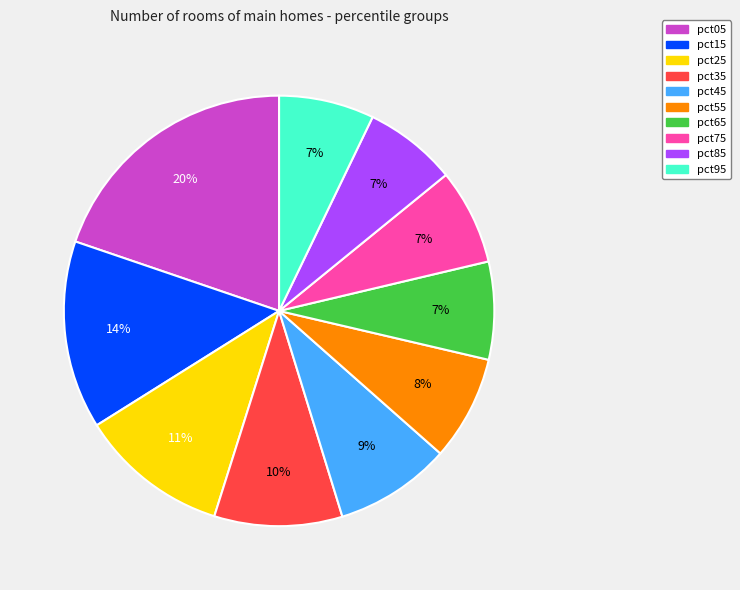

Do pct65 and pct25 together represent more than half of the pie?

No